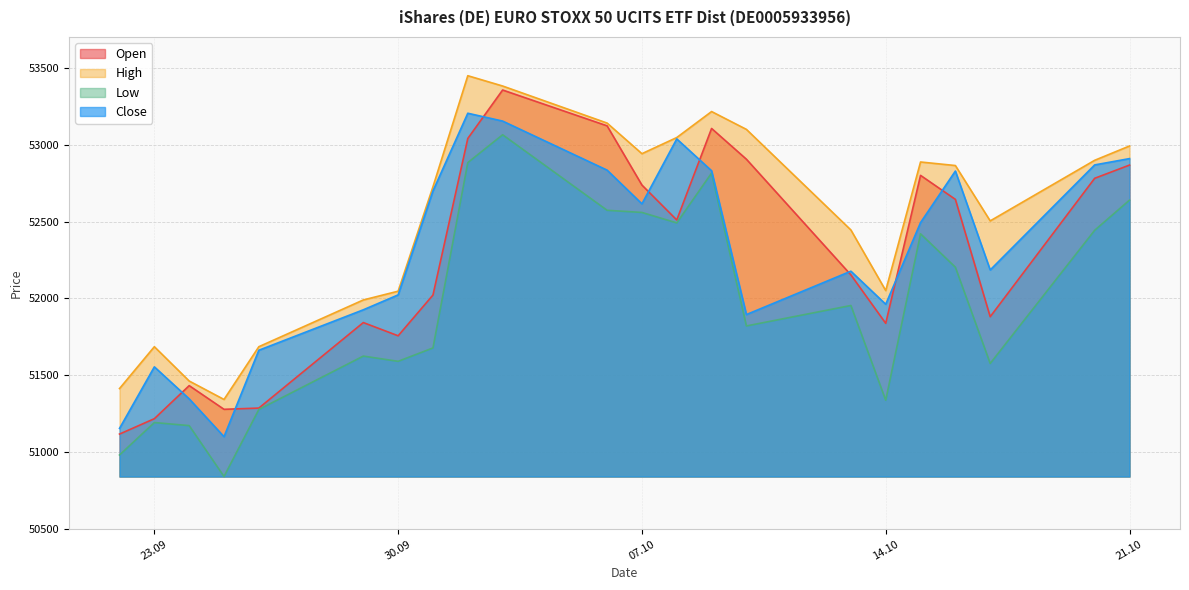

True or false: Close and Low cross at least once.

False